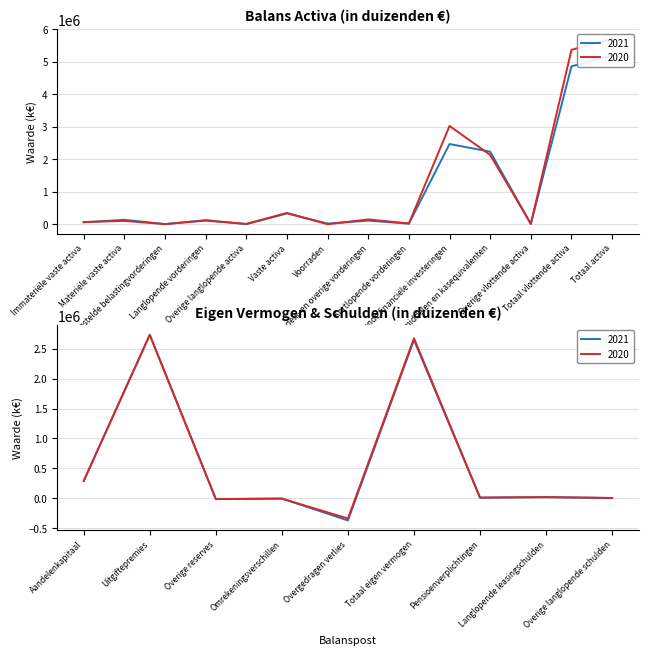

The 2021 series shows 331306 at Vaste activa. True or false?

True